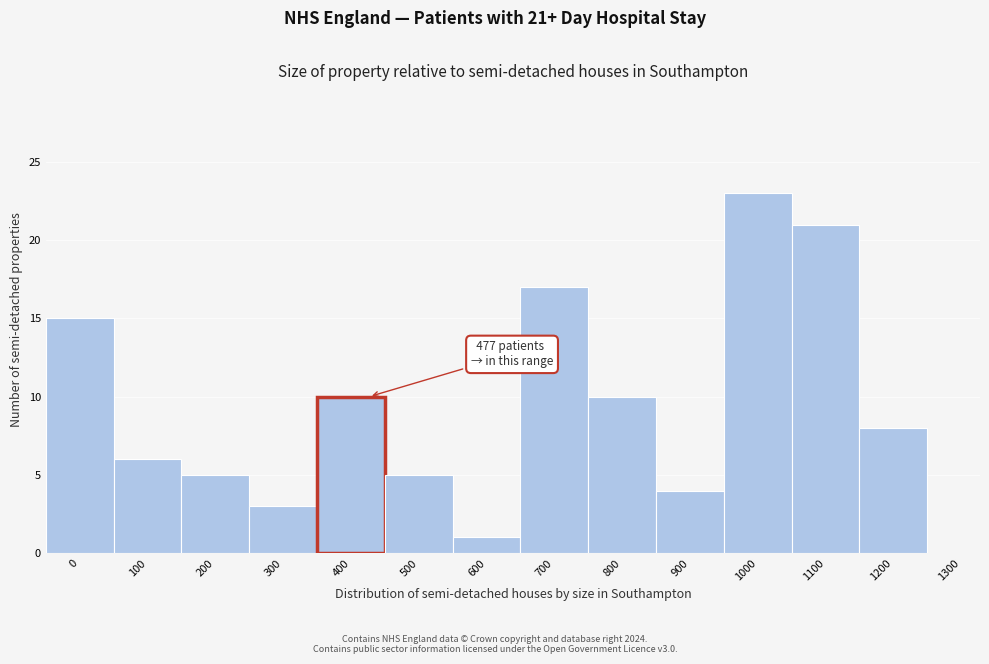

Reading left to right, list all the values displayed in this chart.

0=15	100=6	200=5	300=3	400=10	500=5	600=1	700=17	800=10	900=4	1000=23	1100=21	1200=8	1300=0